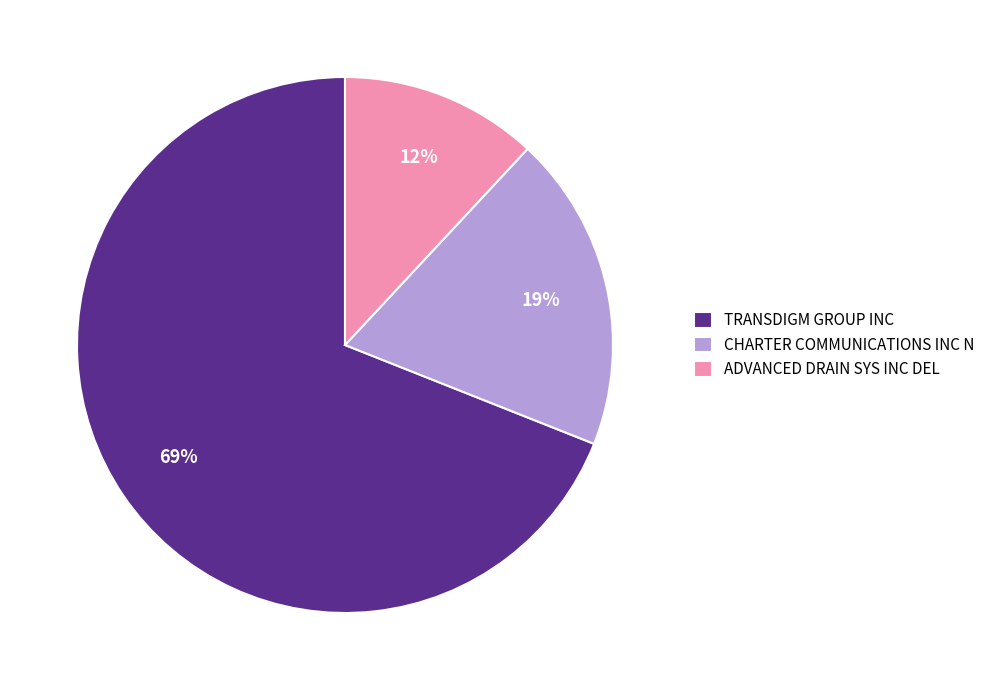

Is the sum of ADVANCED DRAIN SYS INC DEL and TRANSDIGM GROUP INC greater than half?

Yes